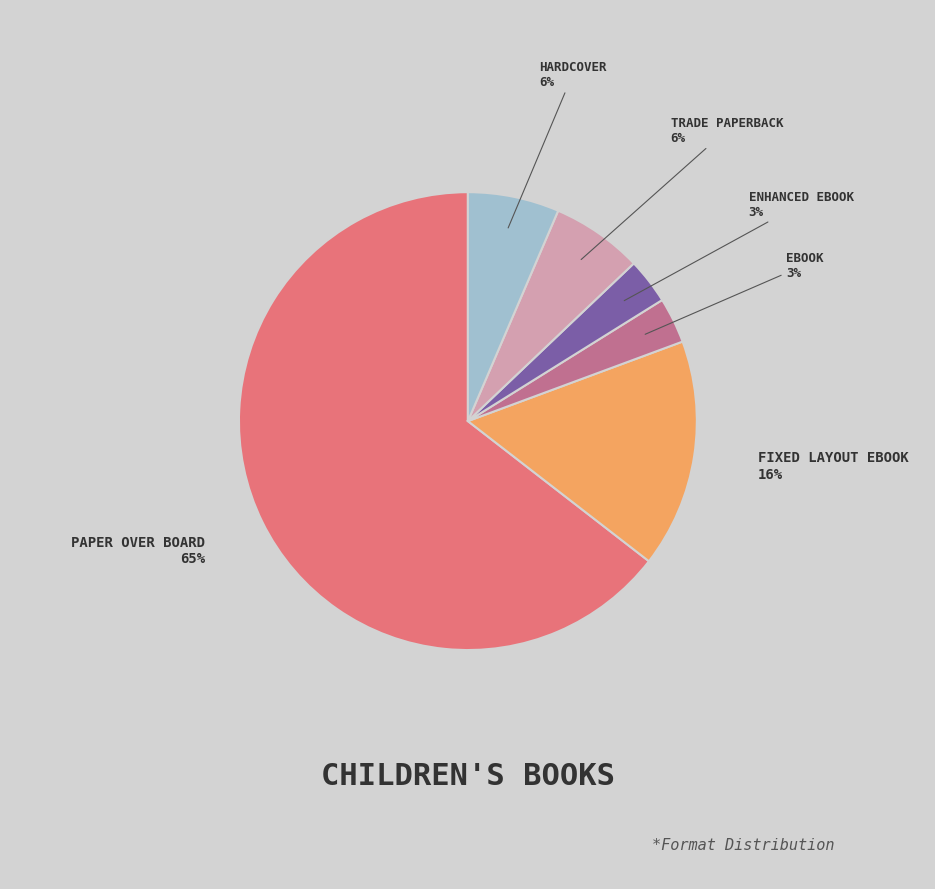

To the nearest percent, what is the average slice percentage?

17%